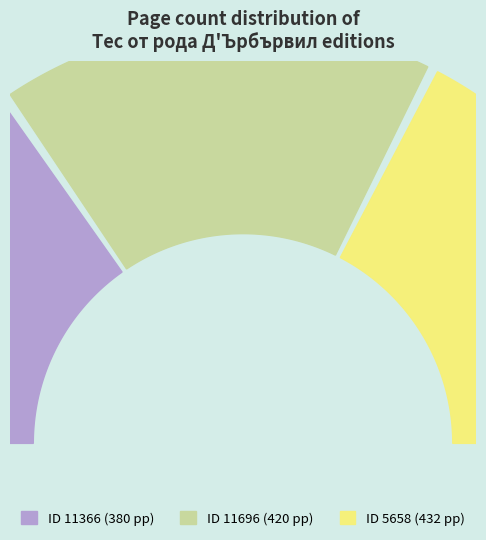

Rank the categories by value from highest to lowest.

5658, 11696, 11366